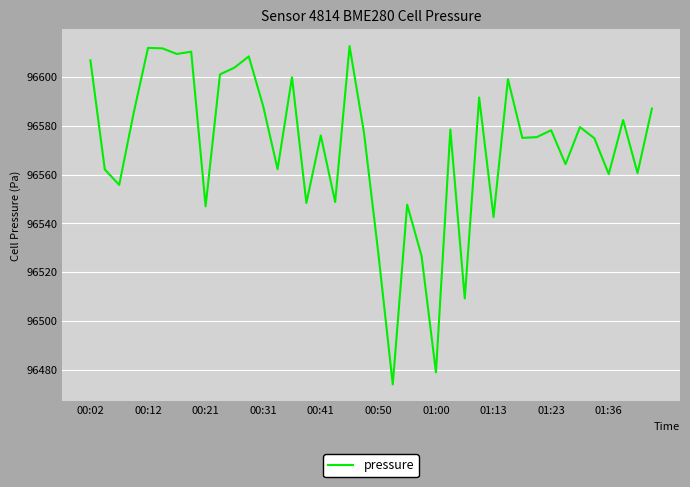

What is the greatest value displayed?

96612.8